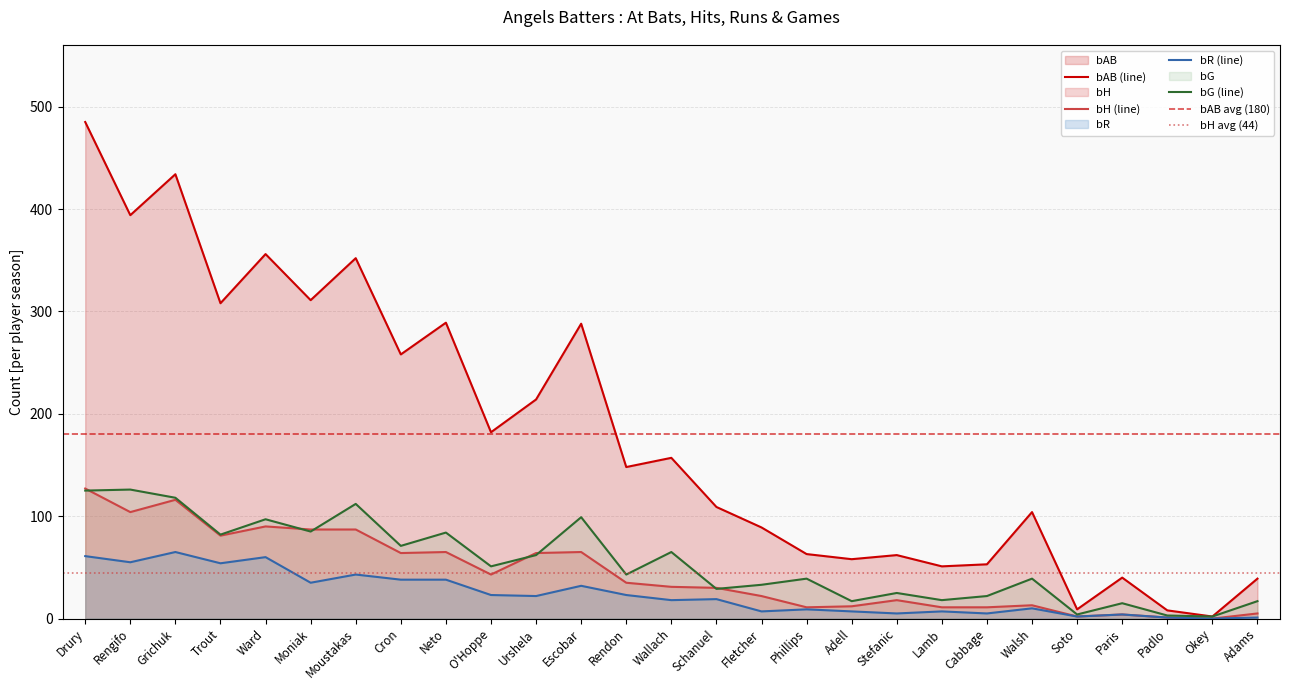

In bR, how many points are lower than both neighbors (excluding endpoints)?

10